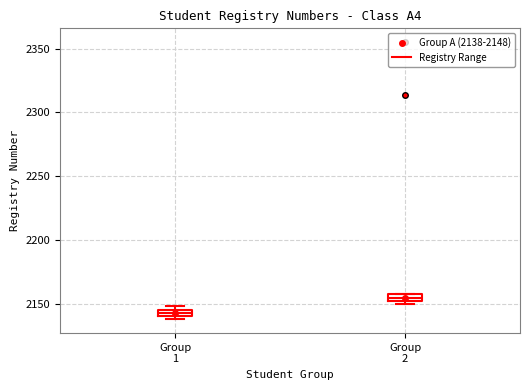

Which box's median line is the lowest?

Group 1